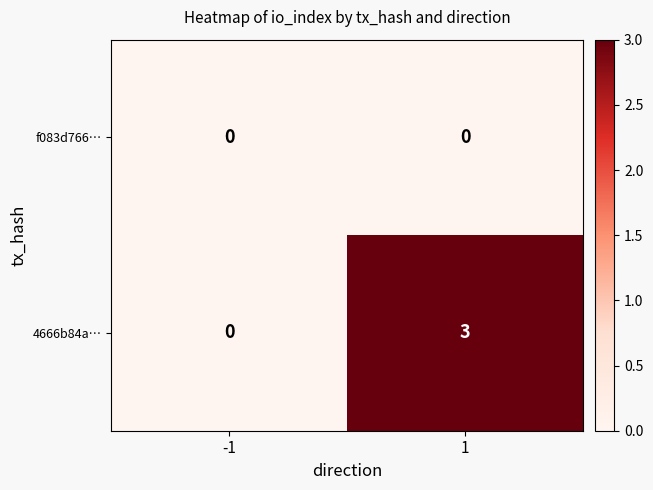

Which series has the largest total across all categories?

4666b84a…